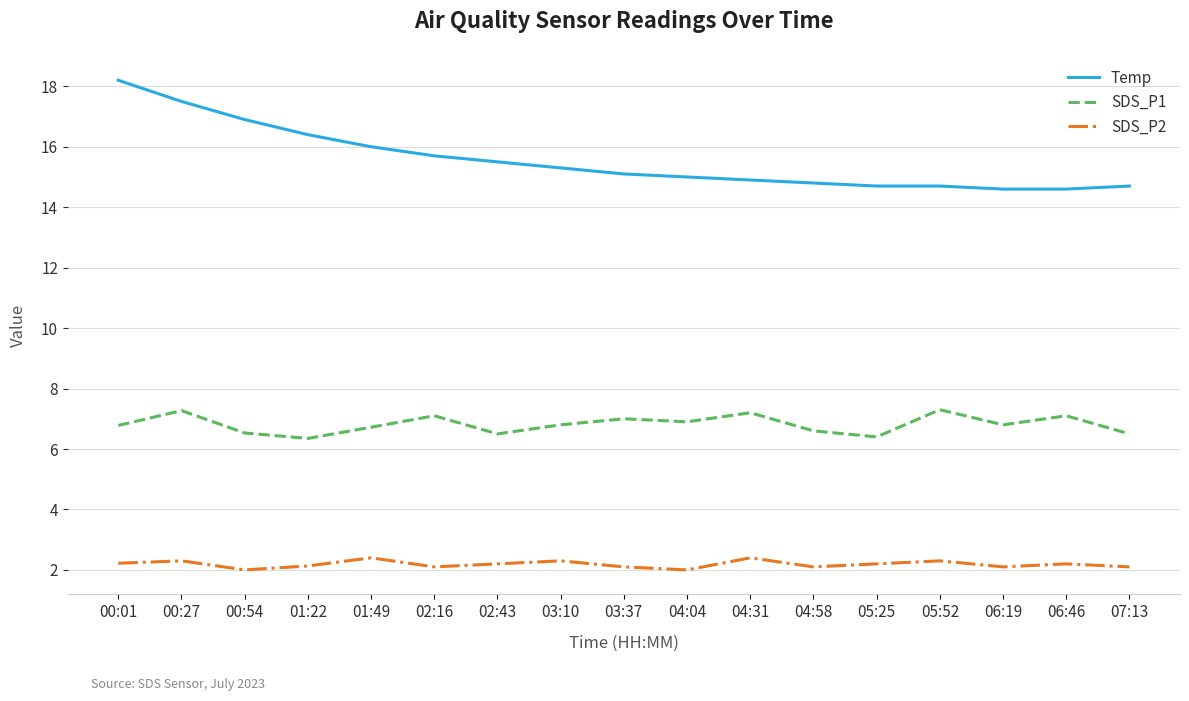

True or false: SDS_P1 and SDS_P2 intersect in this chart.

False